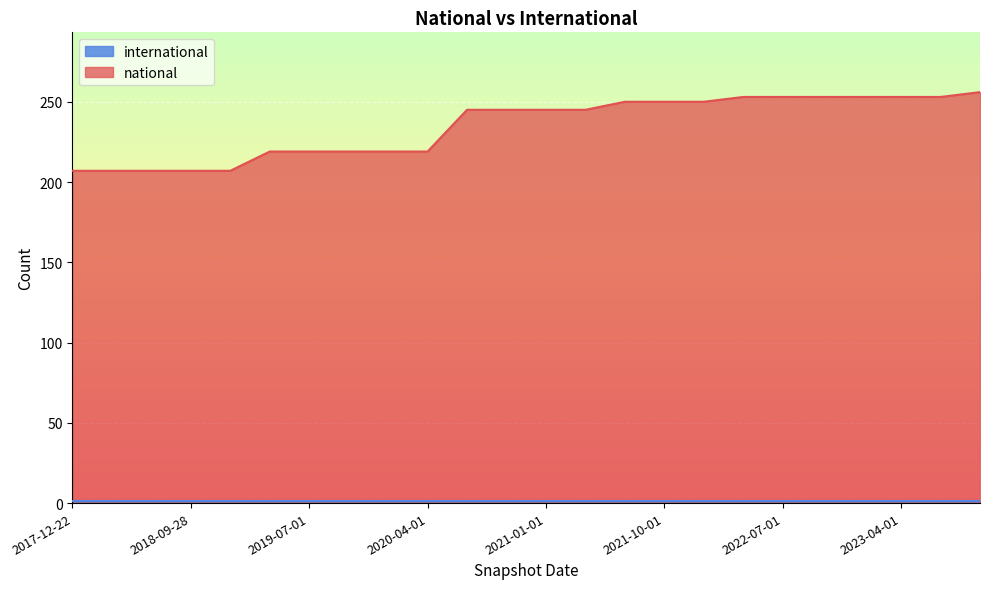

Where is the data nearest to the value 231?

2019-04-06